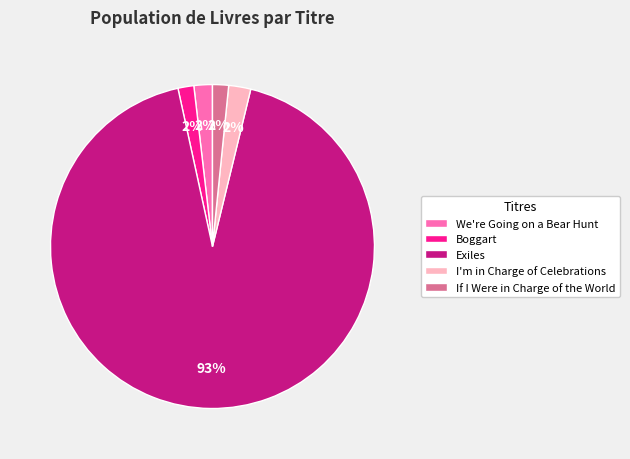

Is the sum of Exiles and If I Were in Charge of the World greater than half?

Yes